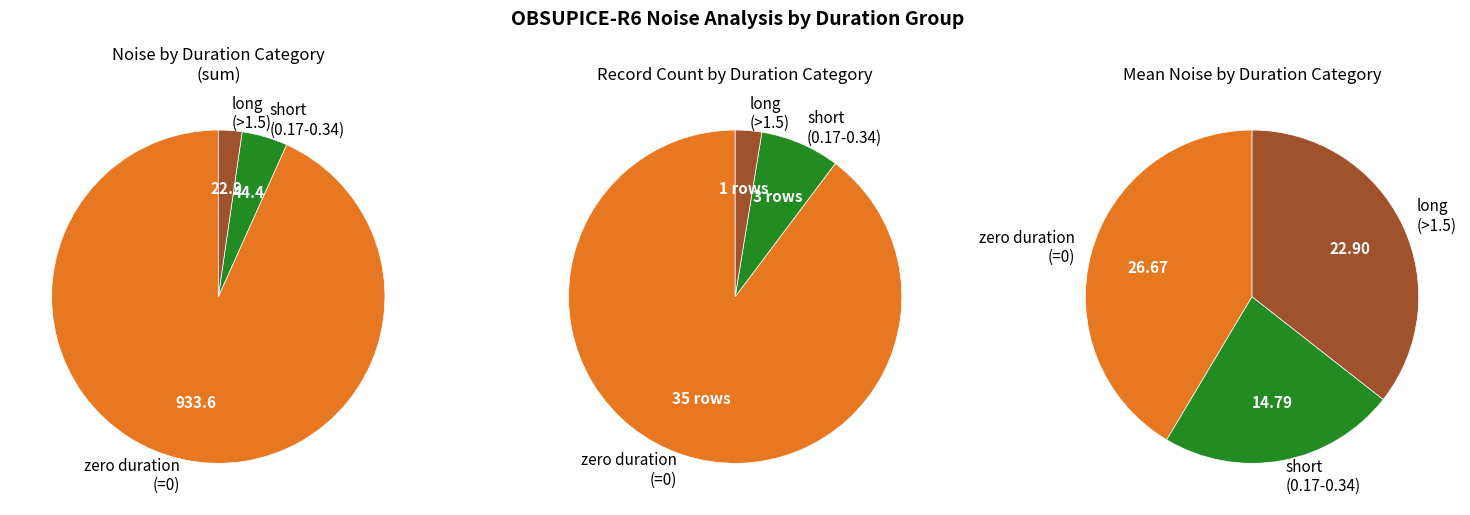

To the nearest percent, what portion does 0 represent?

3%